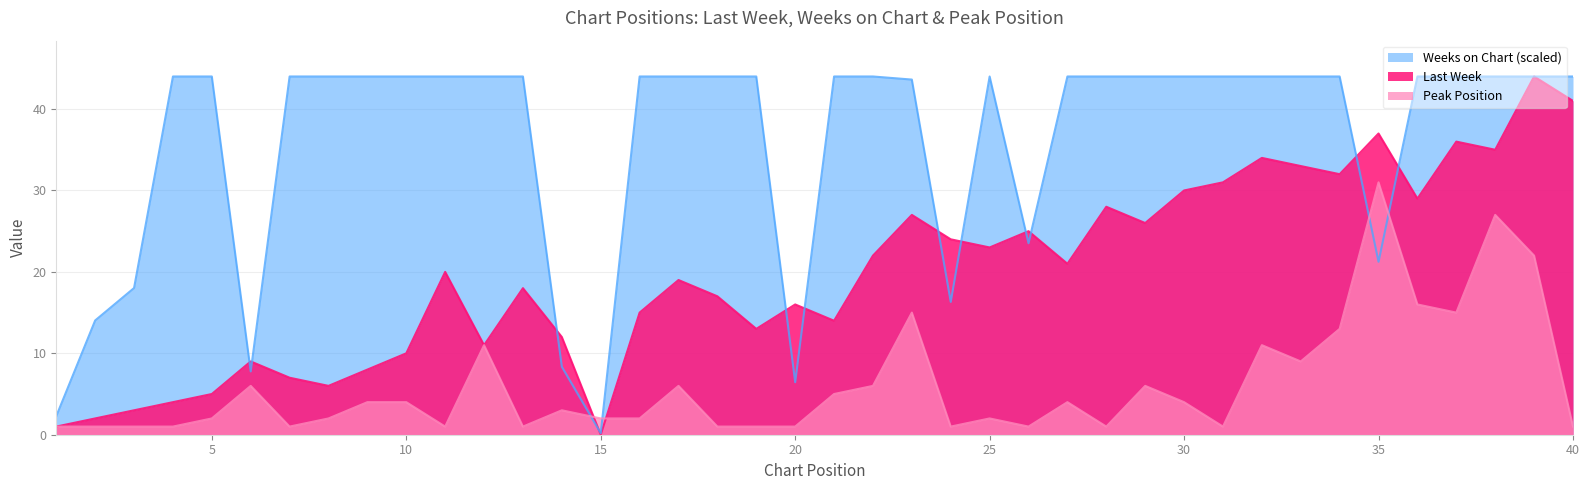

True or false: Peak Position has more than 0 interior local peaks.

True